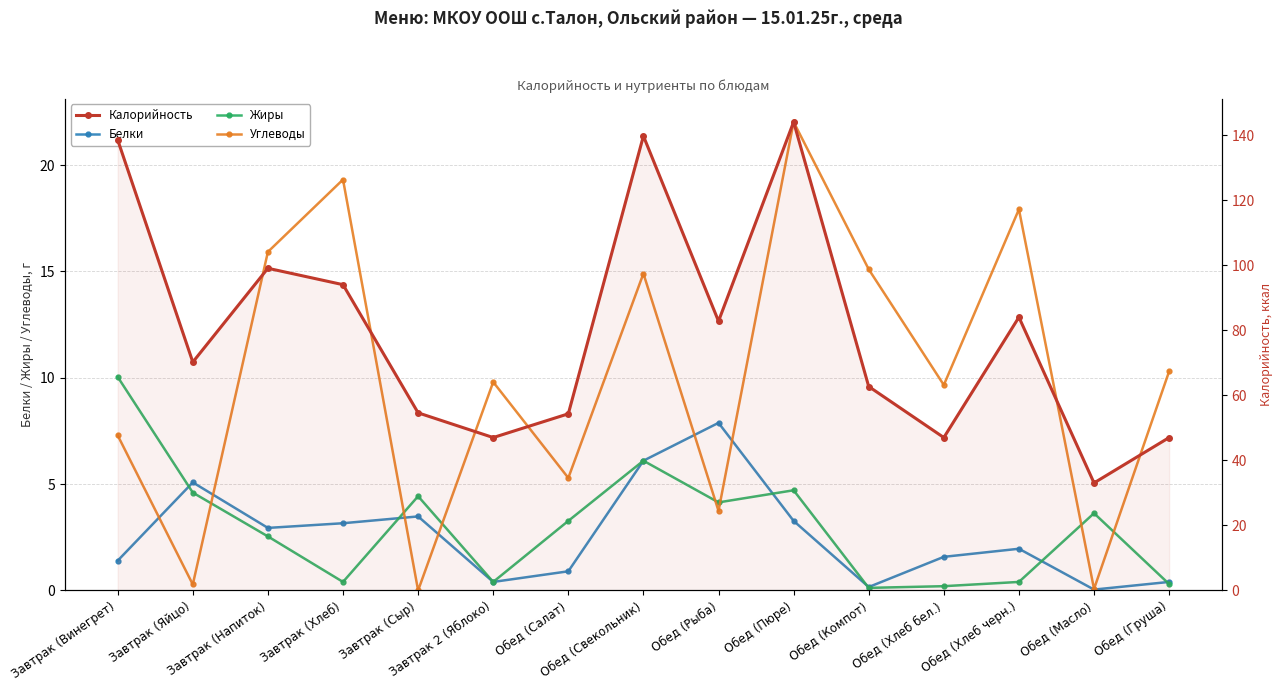

Where is the first local maximum for Жиры?

Завтрак (Сыр)